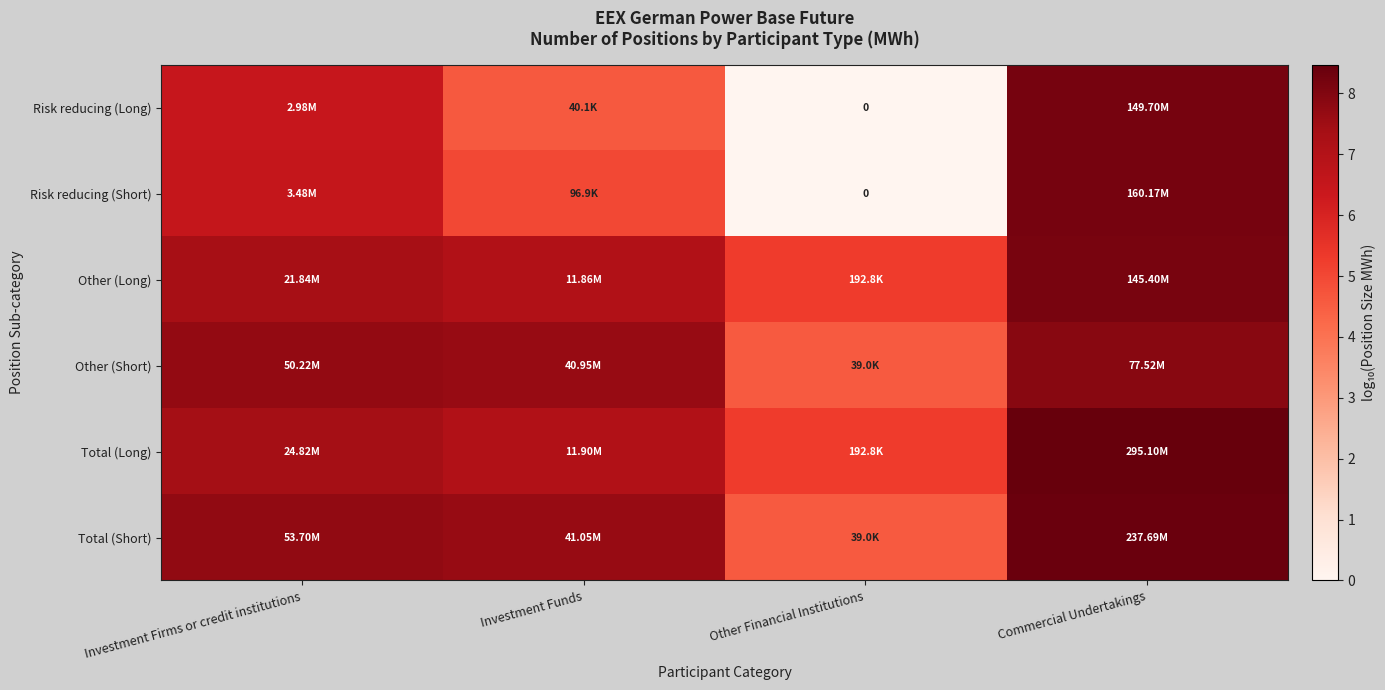

Which has a higher value, Other Financial Institutions or Investment Firms or credit institutions?

Investment Firms or credit institutions